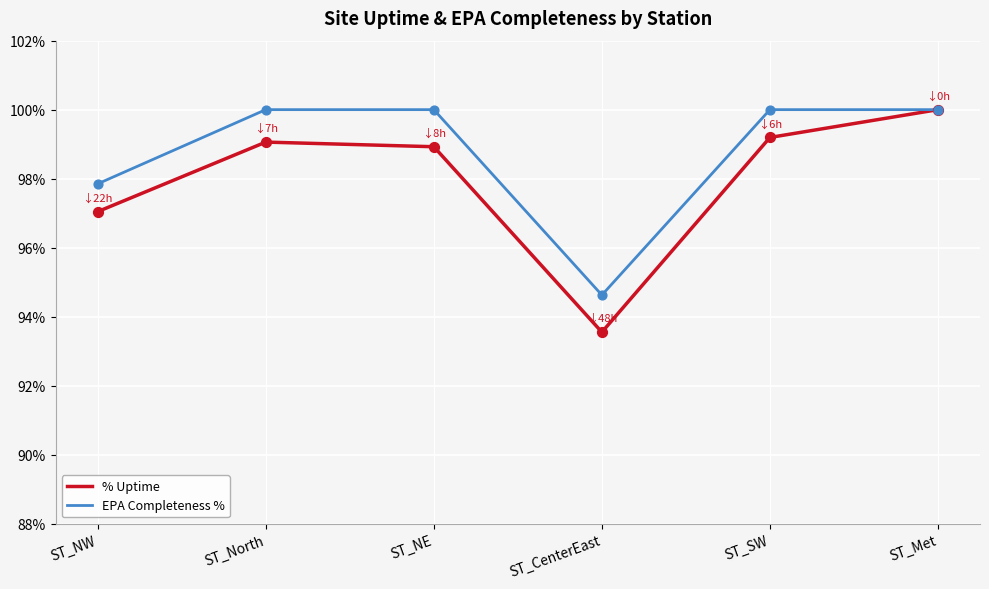

Is the value of % Uptime at ST_North greater than the value of EPA Completeness % at ST_SW?

No